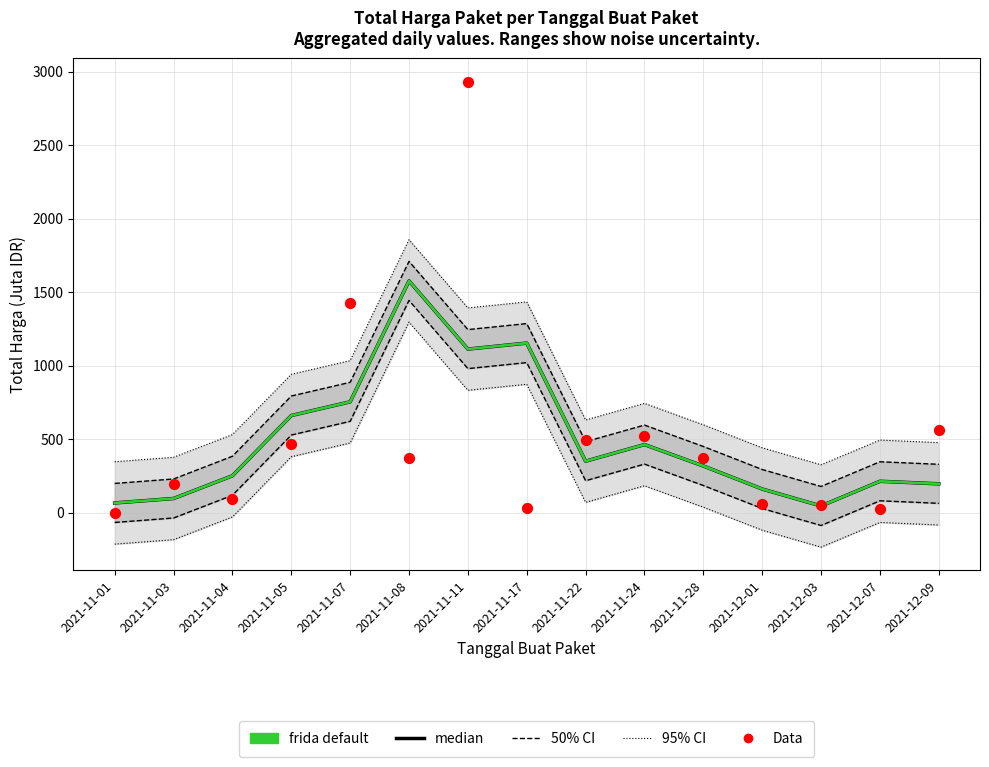

Is the value of Data at 2021-12-03 greater than the value of median at 2021-11-04?

No